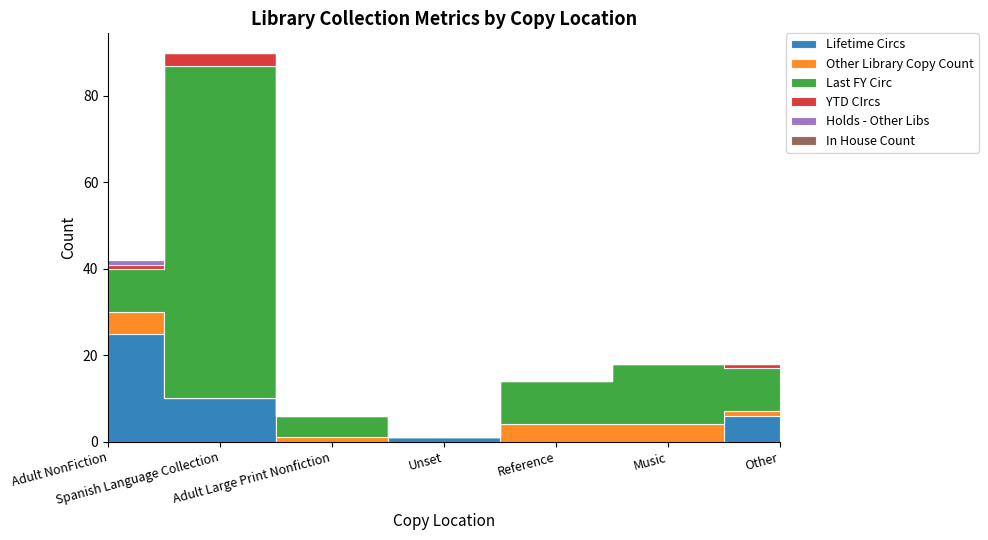

What is the total value across all series at Adult Large Print Nonfiction?

6